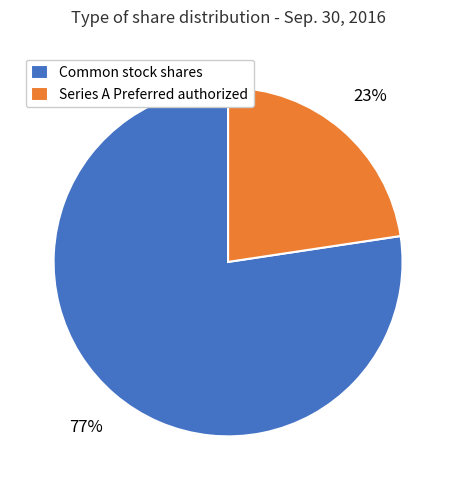

The Common stock shares slice represents 67% of the pie. True or false?

False